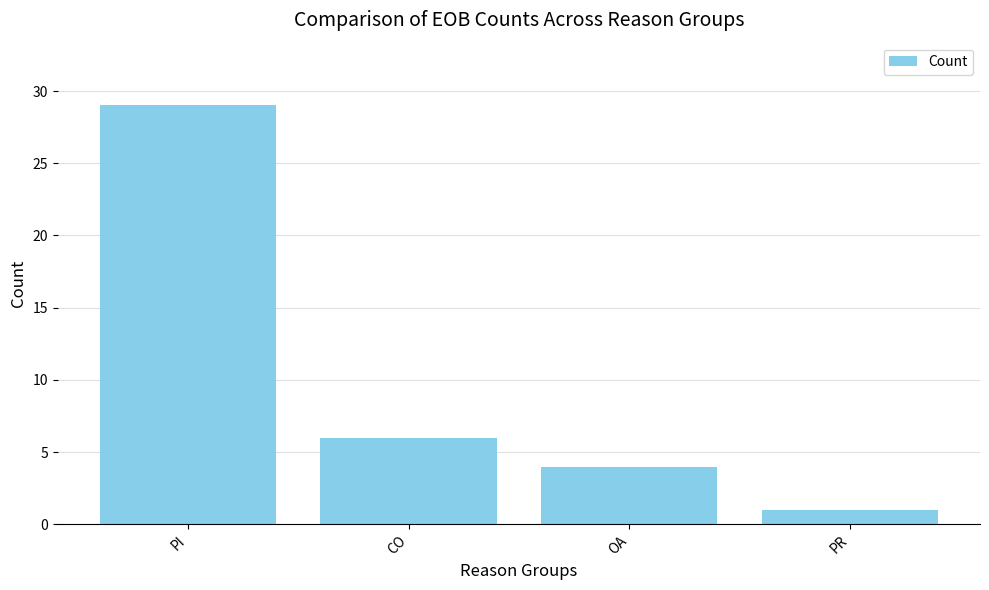

What is the smallest value displayed?

1